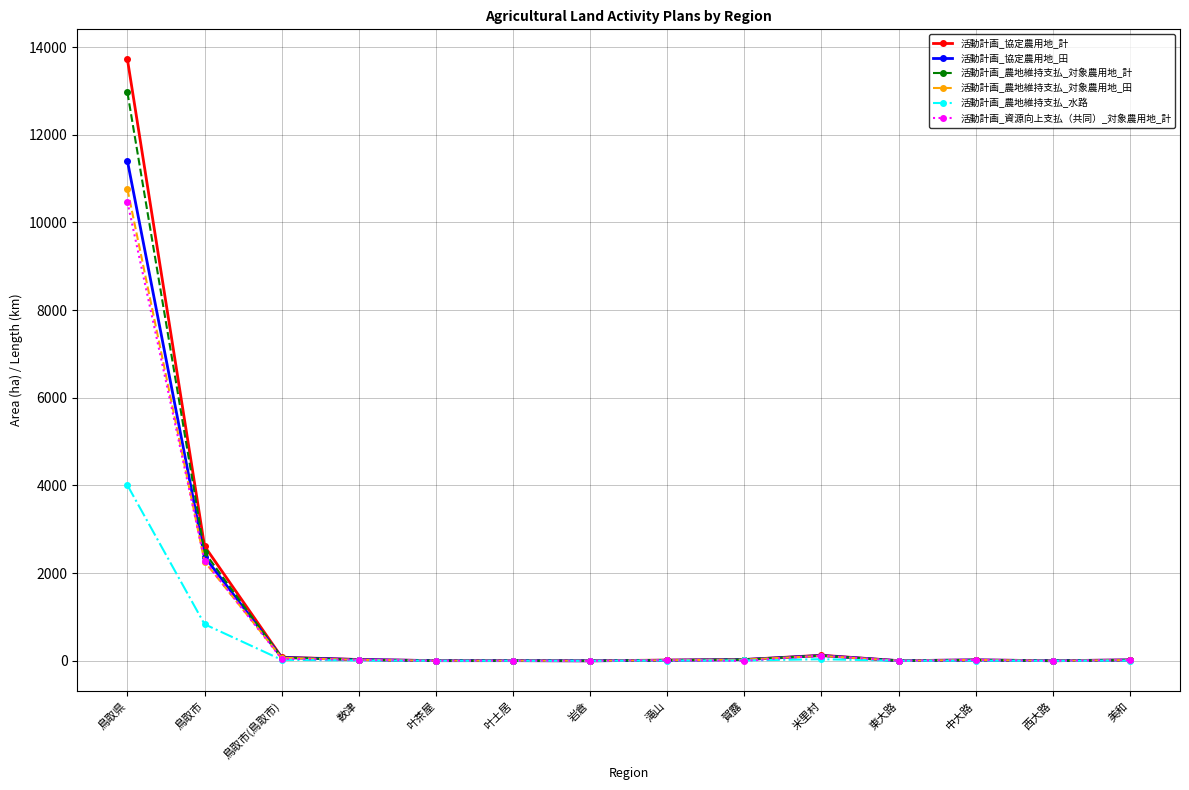

What is the total value across all series at 鳥取県?

63318.1